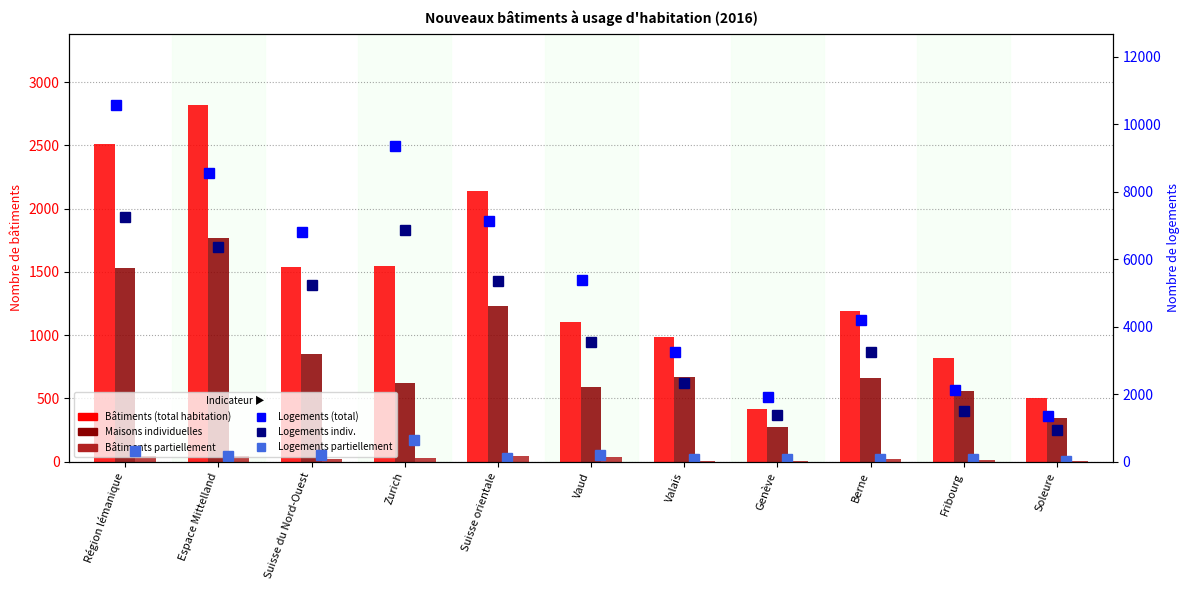

Where does the Maisons individuelles series first go above 663?

Région lémanique